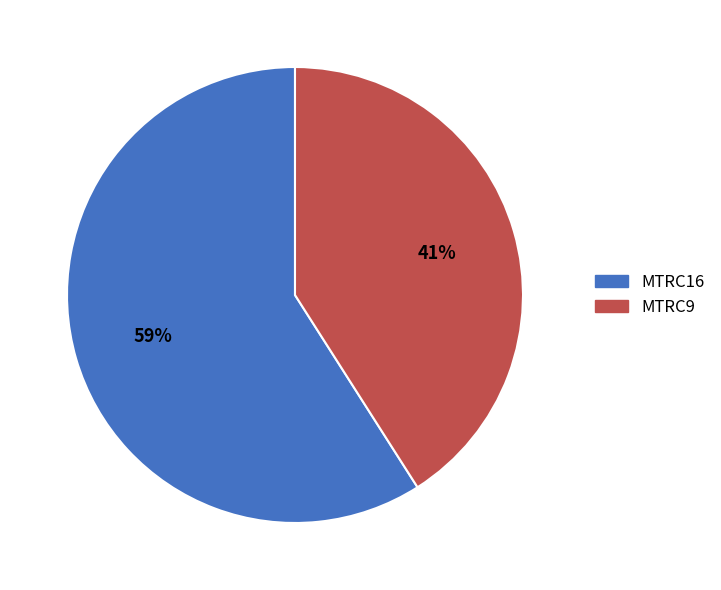

To the nearest percent, what portion does MTRC16 represent?

59%